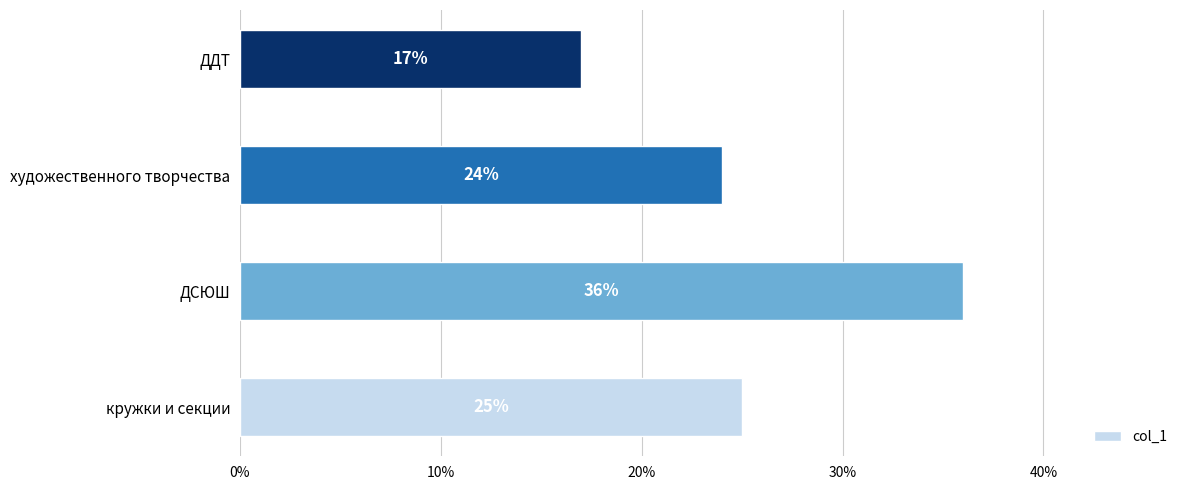

Does the chart contain any negative values?

No